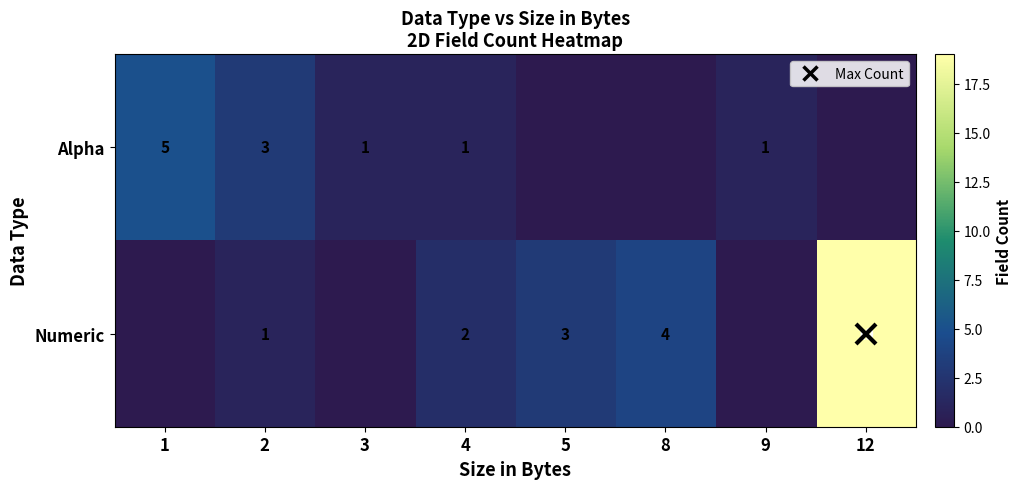

List the series in order of their peak value, lowest first.

Alpha, Numeric